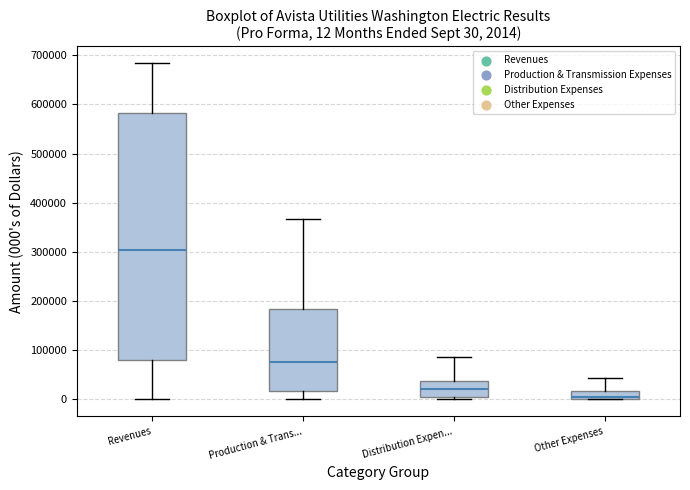

Which box's median line is the lowest?

Other Expenses